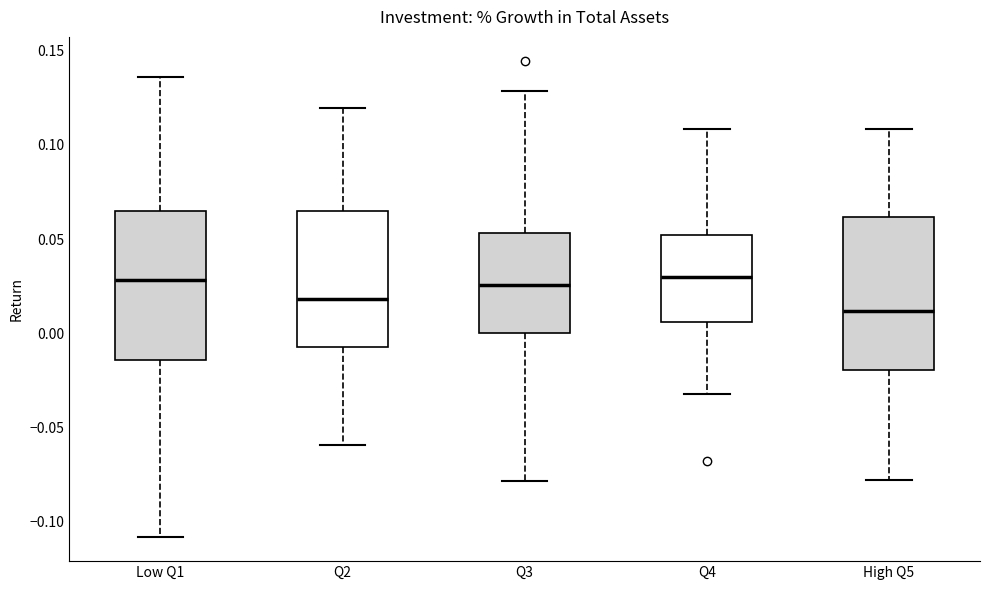

Reading left to right, read every box against the y-axis: the position of its median line, the range the box covers, and the ends of its whiskers. The values are not printed on the chart, so give them approximately, as read against the axis.

Low Q1: median 0.030, box -0.015 to 0.065, whiskers -0.110 to 0.135
Q2: median 0.020, box -0.005 to 0.065, whiskers -0.060 to 0.120
Q3: median 0.025, box 0.000 to 0.055, whiskers -0.080 to 0.130
Q4: median 0.030, box 0.005 to 0.050, whiskers -0.030 to 0.110
High Q5: median 0.010, box -0.020 to 0.060, whiskers -0.080 to 0.110